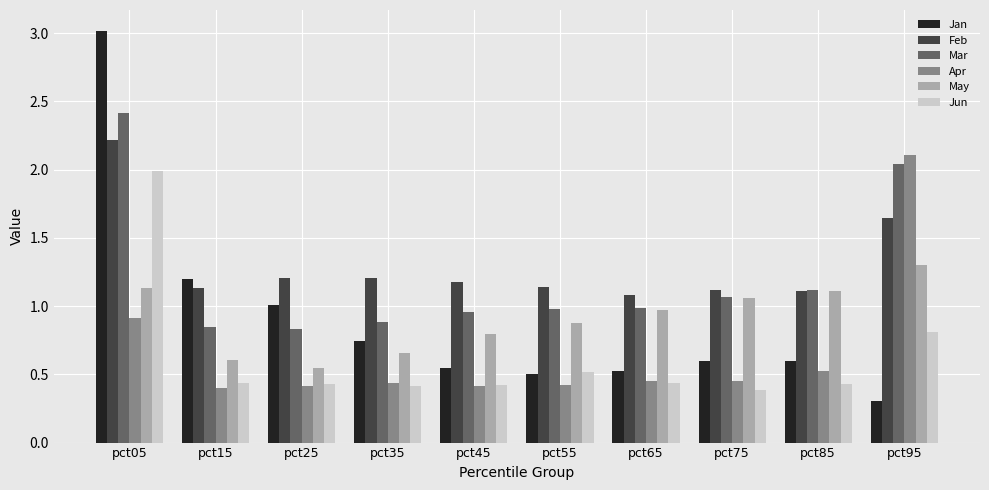

At which category does the chart reach its minimum across all series?

pct95